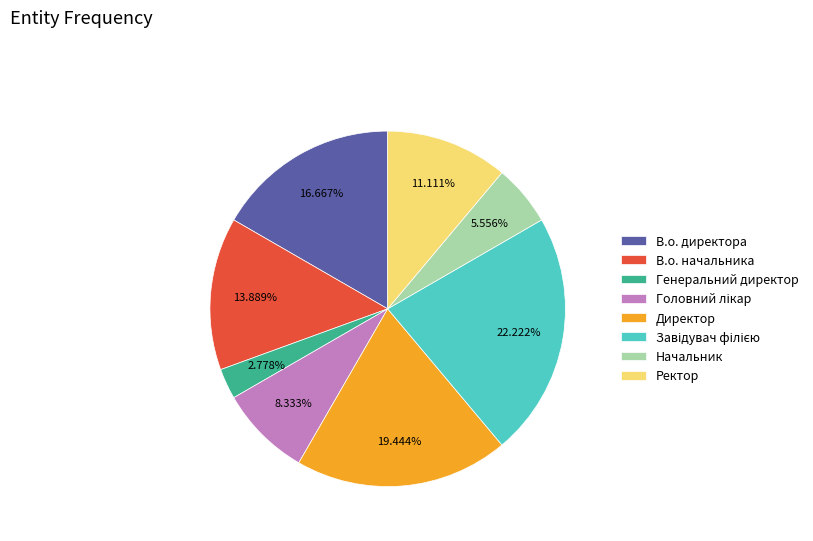

Does В.о. директора account for over 50% of the chart?

No